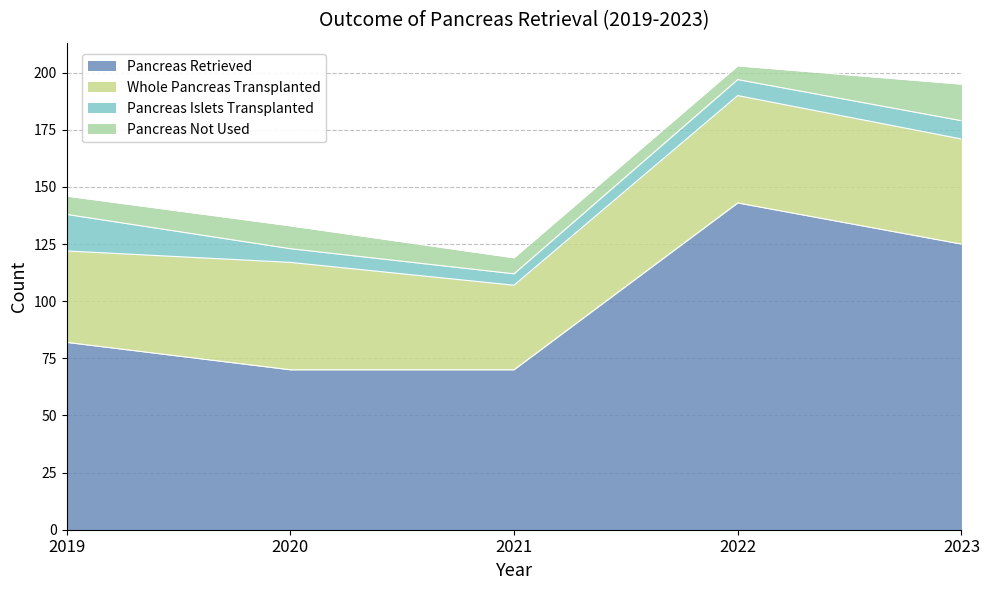

How many Pancreas Retrieved values are between 70 and 125?

4